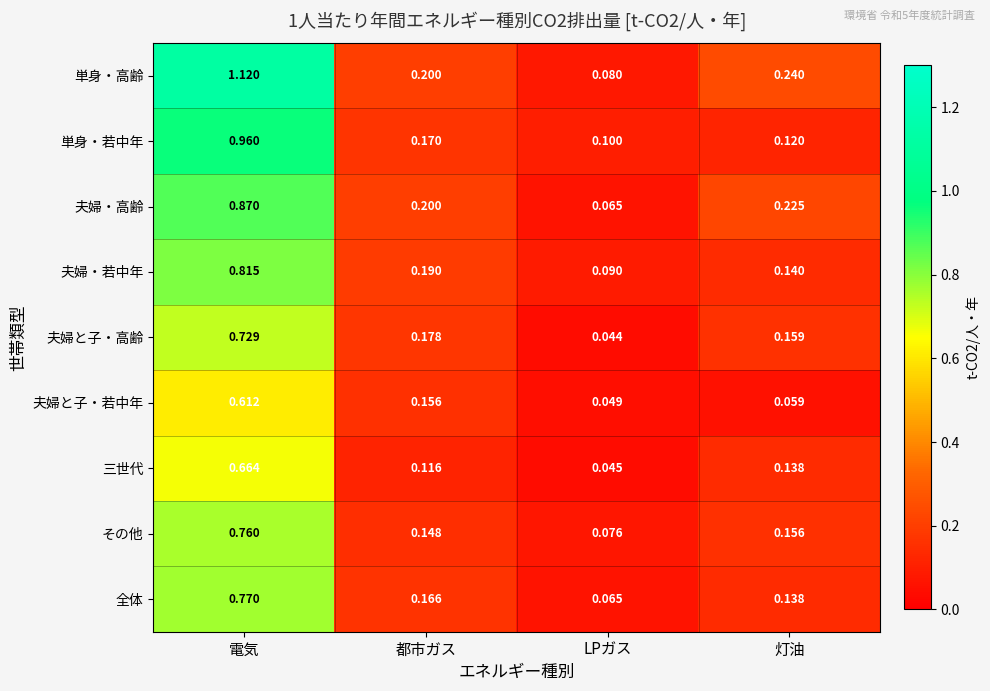

Which series has the largest range (max minus min)?

単身・高齢